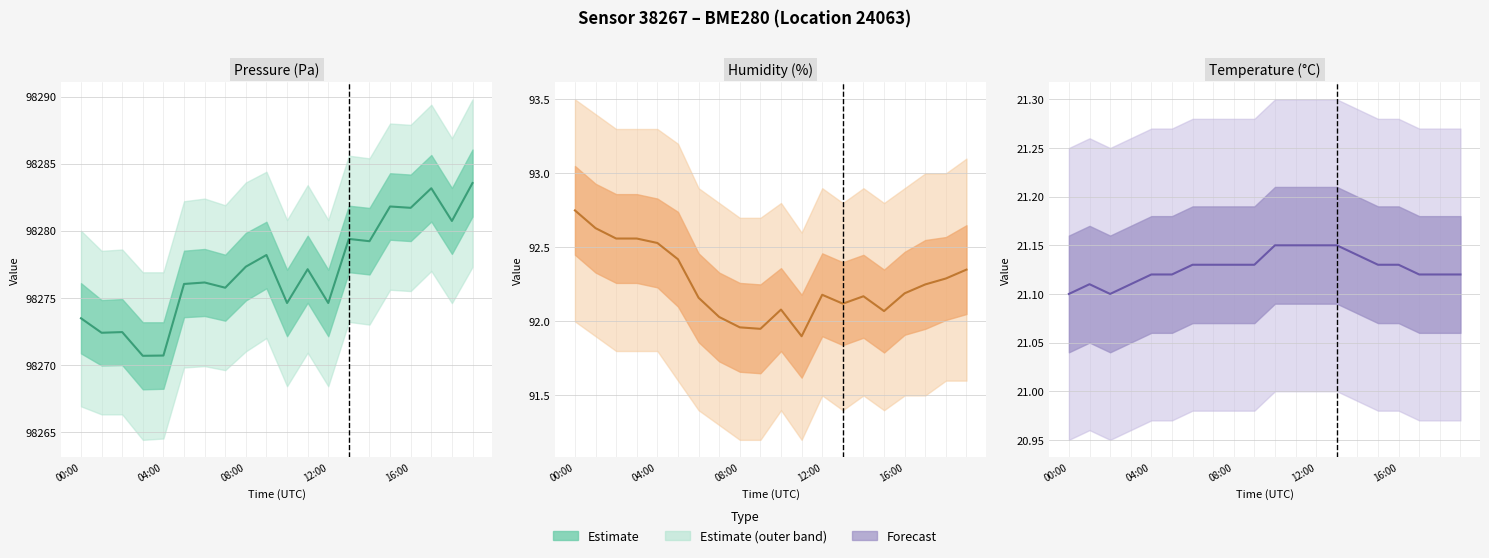

What is the highest value of the Humidity (%) series?

92.8